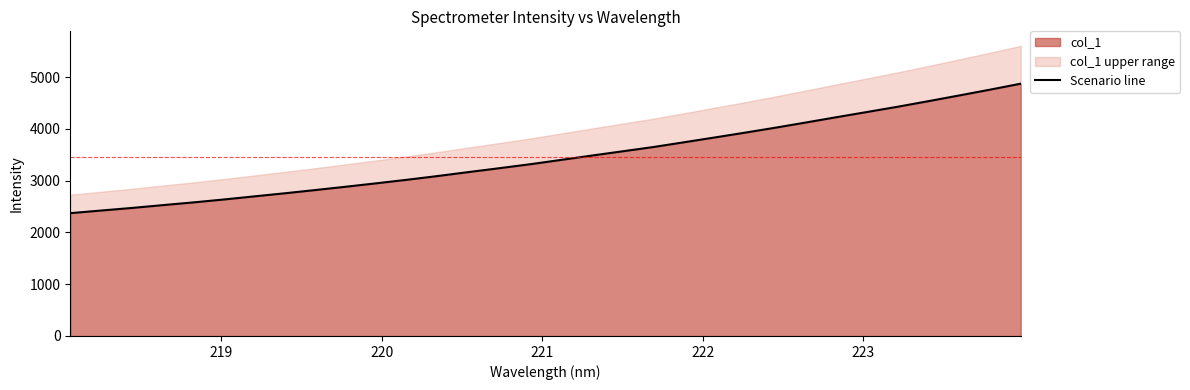

What is the maximum value for col_1?

4871.6